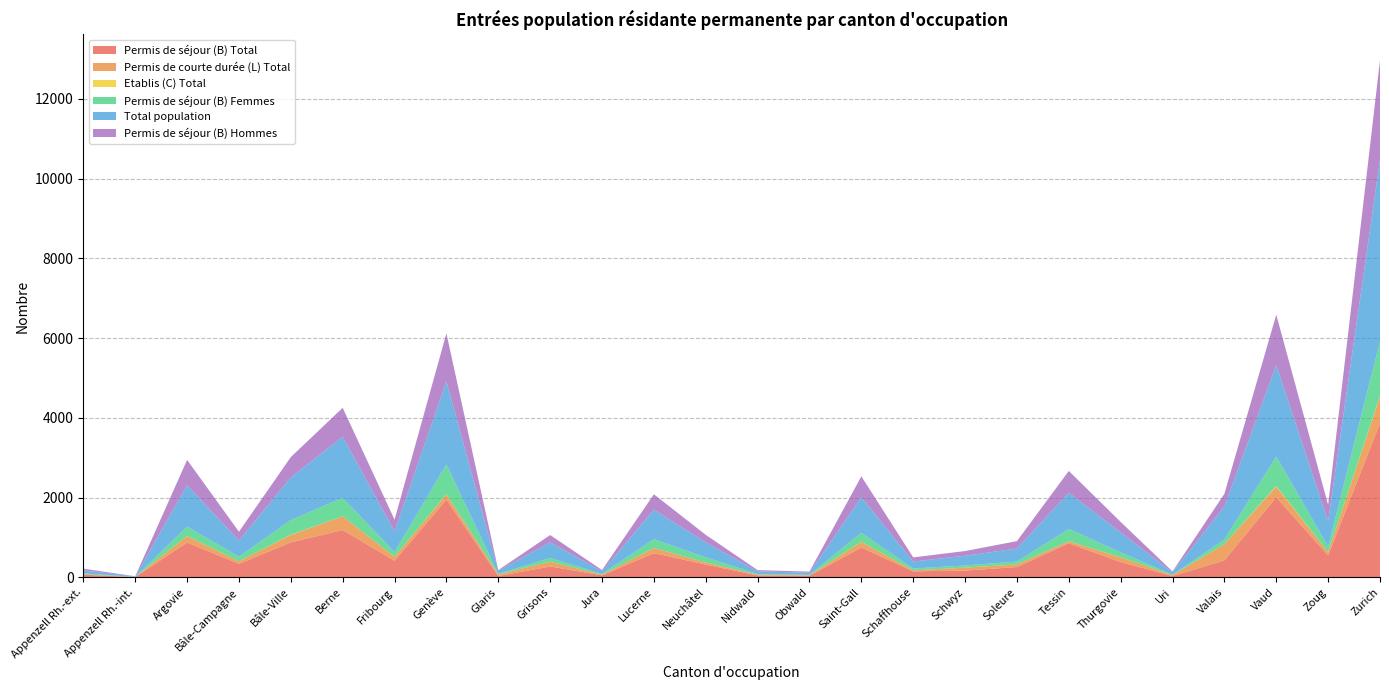

Reading right to left, extract all data points from this chart.

Permis de séjour (B) Total: Zurich=3868	Zoug=550	Vaud=2007	Valais=428	Uri=33	Thurgovie=384	Tessin=856	Soleure=259	Schwyz=170	Schaffhouse=151	Saint-Gall=750	Obwald=42	Nidwald=48	Neuchâtel=321	Lucerne=608	Jura=50	Grisons=274	Glaris=34	Genève=1950	Fribourg=417	Berne=1187	Bâle-Ville=878	Bâle-Campagne=339	Argovie=873	Appenzell Rh.-int.=7	Appenzell Rh.-ext.=67
Permis de courte durée (L) Total: Zurich=670	Zoug=82	Vaud=271	Valais=405	Uri=25	Thurgovie=118	Tessin=49	Soleure=65	Schwyz=74	Schaffhouse=24	Saint-Gall=139	Obwald=9	Nidwald=19	Neuchâtel=51	Lucerne=129	Jura=17	Grisons=120	Glaris=40	Genève=128	Fribourg=98	Berne=344	Bâle-Ville=187	Bâle-Campagne=63	Argovie=161	Appenzell Rh.-int.=3	Appenzell Rh.-ext.=9
Etablis (C) Total: Zurich=13	Zoug=2	Vaud=13	Valais=1	Uri=0	Thurgovie=1	Tessin=2	Soleure=1	Schwyz=1	Schaffhouse=0	Saint-Gall=3	Obwald=0	Nidwald=0	Neuchâtel=1	Lucerne=1	Jura=0	Grisons=0	Glaris=0	Genève=7	Fribourg=1	Berne=2	Bâle-Ville=5	Bâle-Campagne=1	Argovie=3	Appenzell Rh.-int.=0	Appenzell Rh.-ext.=0
Permis de séjour (B) Femmes: Zurich=1372	Zoug=135	Vaud=741	Valais=114	Uri=8	Thurgovie=123	Tessin=307	Soleure=72	Schwyz=52	Schaffhouse=47	Saint-Gall=223	Obwald=14	Nidwald=16	Neuchâtel=129	Lucerne=220	Jura=18	Grisons=92	Glaris=14	Genève=748	Fribourg=119	Berne=462	Bâle-Ville=366	Bâle-Campagne=117	Argovie=236	Appenzell Rh.-int.=1	Appenzell Rh.-ext.=24
Total population: Zurich=4551	Zoug=634	Vaud=2291	Valais=834	Uri=58	Thurgovie=503	Tessin=907	Soleure=325	Schwyz=245	Schaffhouse=175	Saint-Gall=892	Obwald=51	Nidwald=67	Neuchâtel=373	Lucerne=738	Jura=67	Grisons=394	Glaris=74	Genève=2085	Fribourg=516	Berne=1533	Bâle-Ville=1070	Bâle-Campagne=403	Argovie=1037	Appenzell Rh.-int.=10	Appenzell Rh.-ext.=76
Permis de séjour (B) Hommes: Zurich=2496	Zoug=415	Vaud=1266	Valais=314	Uri=25	Thurgovie=261	Tessin=549	Soleure=187	Schwyz=118	Schaffhouse=104	Saint-Gall=527	Obwald=28	Nidwald=32	Neuchâtel=192	Lucerne=388	Jura=32	Grisons=182	Glaris=20	Genève=1202	Fribourg=298	Berne=725	Bâle-Ville=512	Bâle-Campagne=222	Argovie=637	Appenzell Rh.-int.=6	Appenzell Rh.-ext.=43